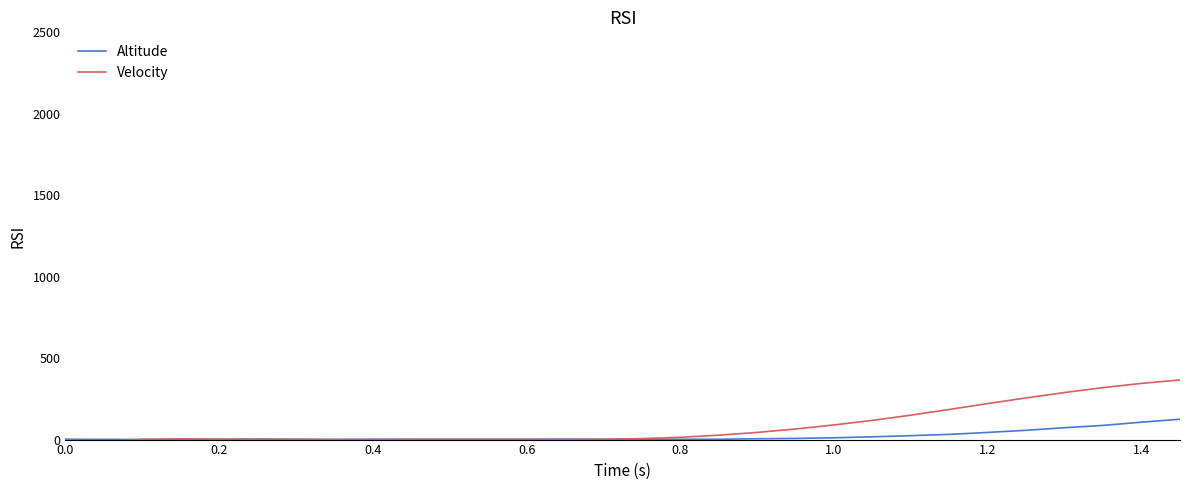

What is the maximum value for Altitude?

125